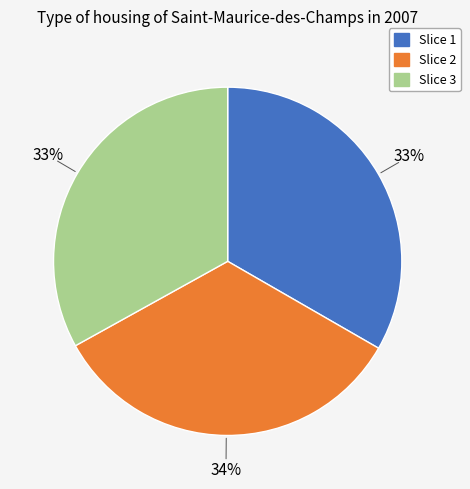

To the nearest percent, what portion does Slice 1 represent?

33%